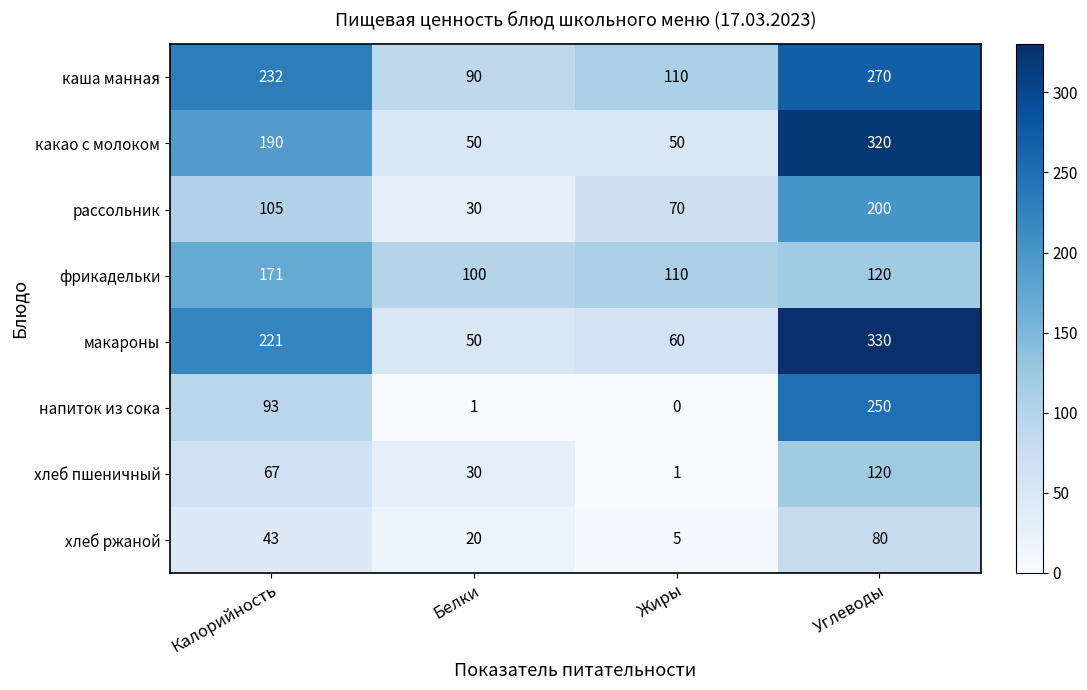

What is the sum of all фрикадельки values?

501